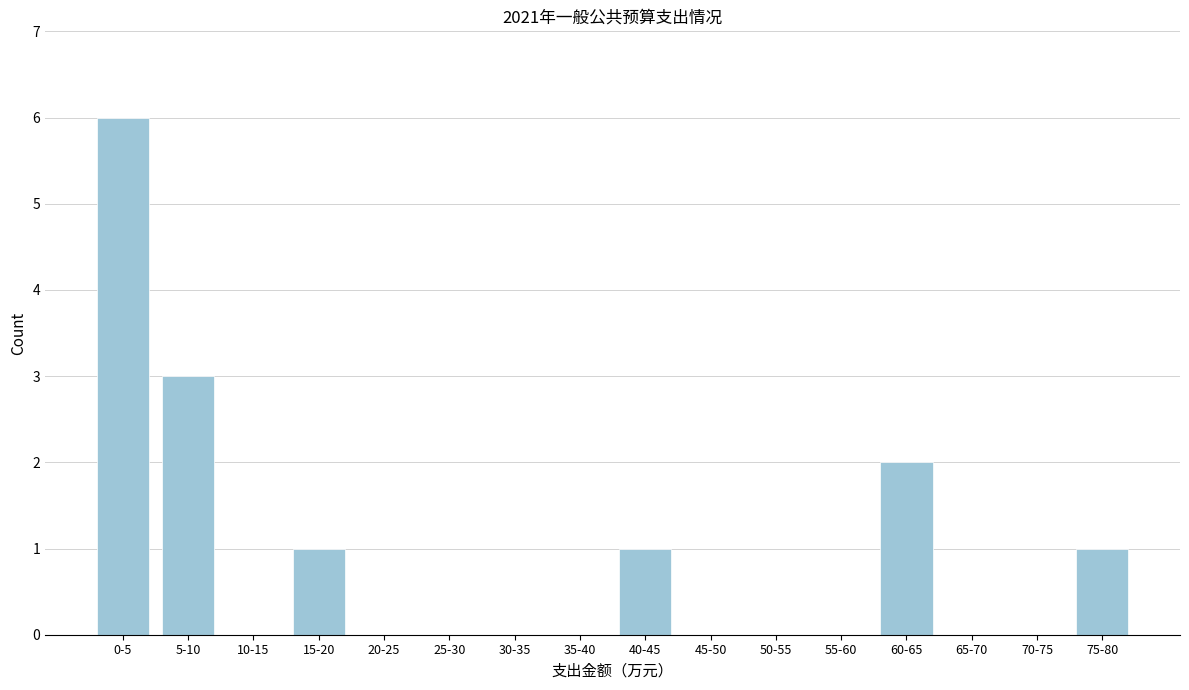

Reading right to left, what are all the values shown in this chart?

75-80=1	70-75=0	65-70=0	60-65=2	55-60=0	50-55=0	45-50=0	40-45=1	35-40=0	30-35=0	25-30=0	20-25=0	15-20=1	10-15=0	5-10=3	0-5=6